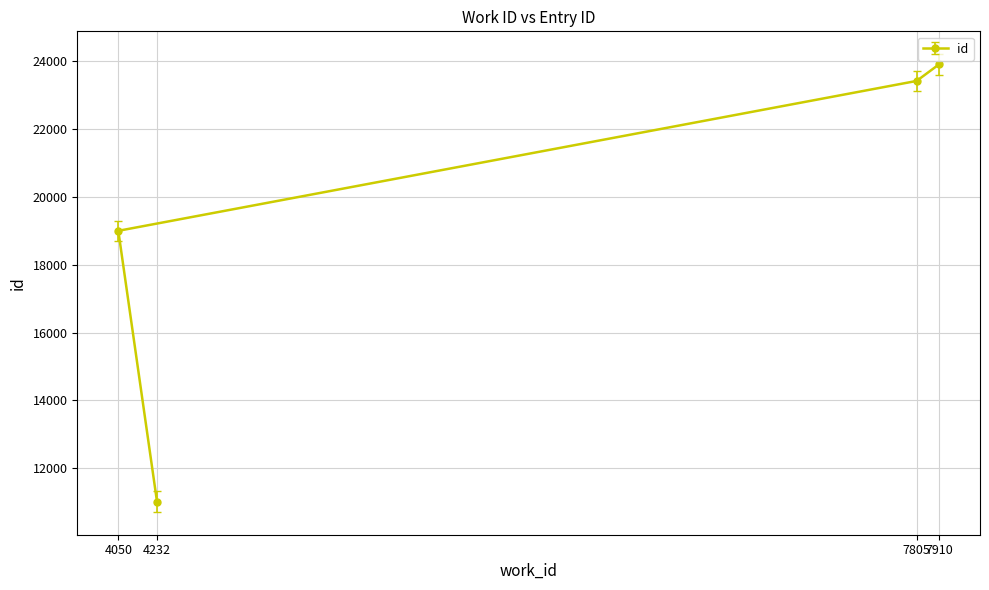

What is the difference between the values at 7910 and 4232?

12880